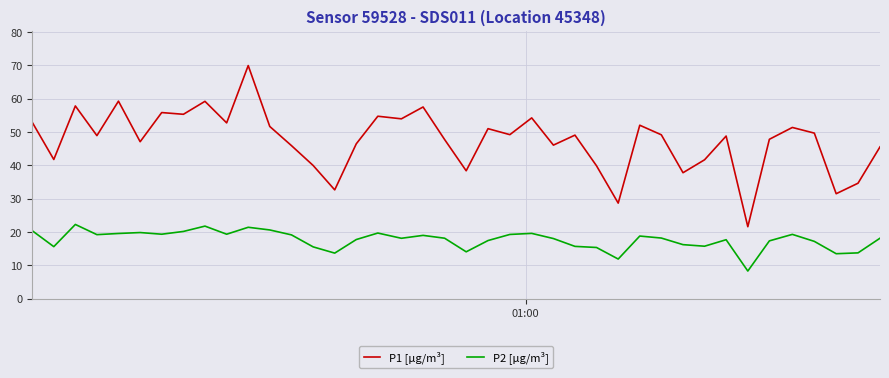

Which series has the widest spread of values?

P1 [µg/m³]